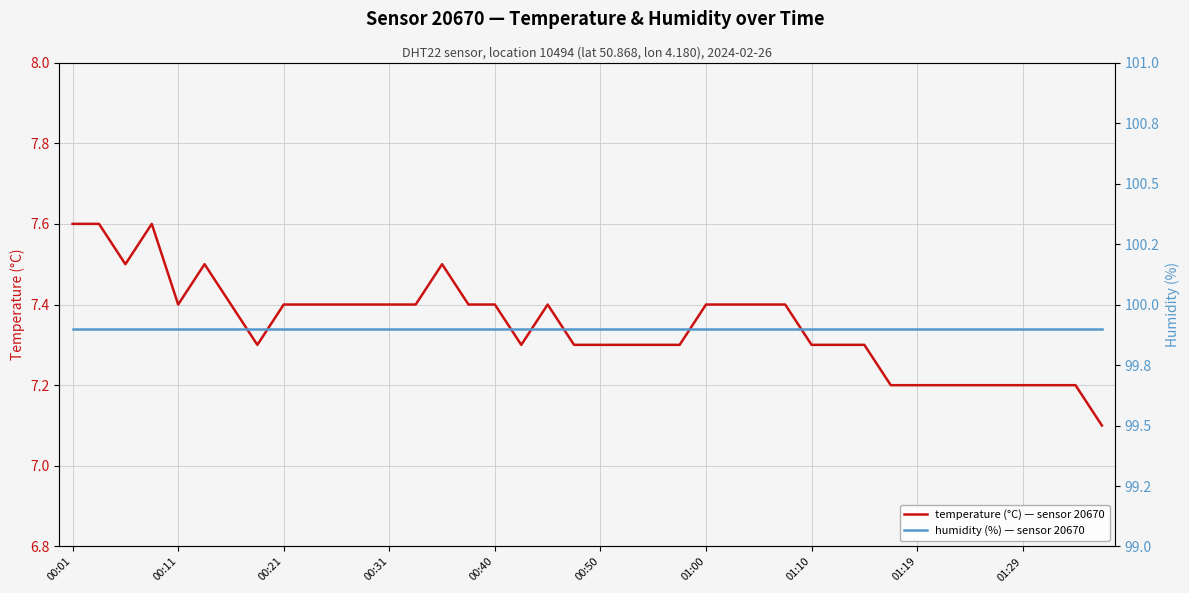

Which series has the largest total across all categories?

humidity